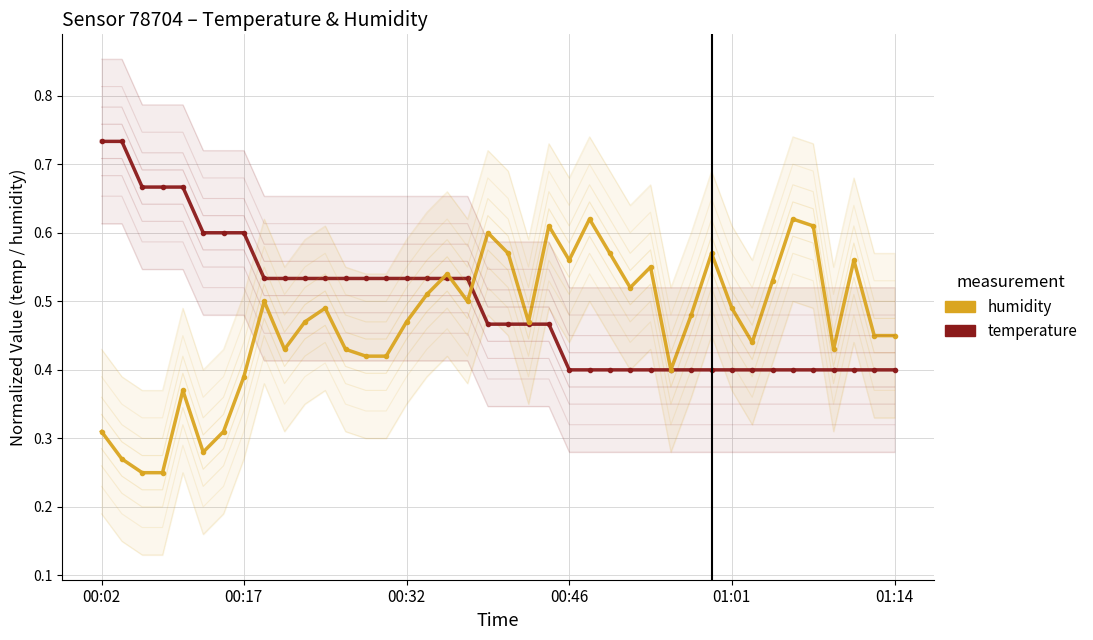

Reading right to left, list all the values displayed in this chart.

temperature: 0.4	0.4	0.4	0.4	0.4	0.4	0.4	0.4	0.4	0.4	0.4	0.4	0.4	0.4	0.4	0.4	0.4	0.5	0.5	0.5	0.5	0.5	0.5	0.5	0.5	0.5	0.5	0.5	0.5	0.5	0.5	0.5	0.6	0.6	0.6	0.7	0.7	0.7	0.7	0.7
humidity: 0.5	0.5	0.6	0.4	0.6	0.6	0.5	0.4	0.5	0.6	0.5	0.4	0.6	0.5	0.6	0.6	0.6	0.6	0.5	0.6	0.6	0.5	0.5	0.5	0.5	0.4	0.4	0.4	0.5	0.5	0.4	0.5	0.4	0.3	0.3	0.4	0.2	0.2	0.3	0.3